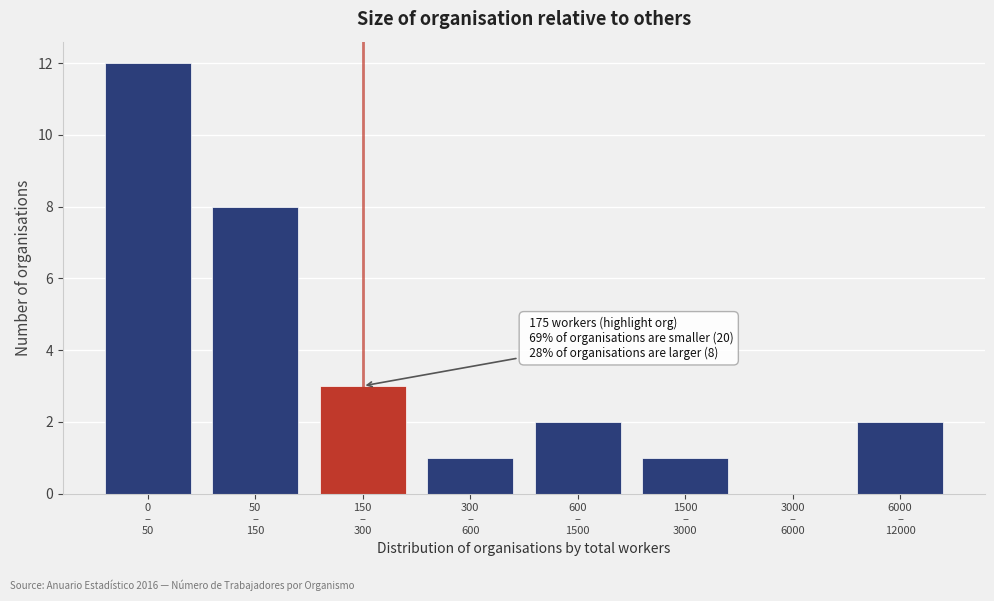

What is the sum of all values?

29